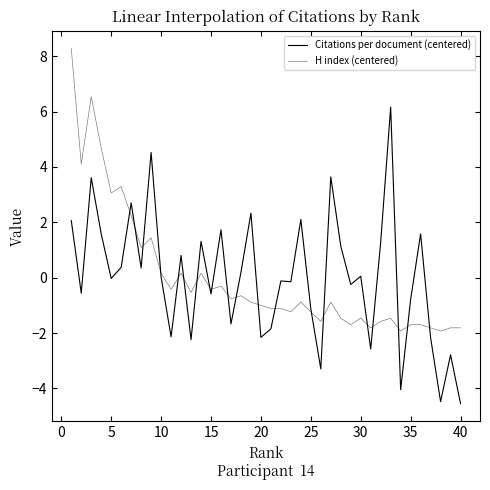

Which series has the largest total across all categories?

H index (centered)